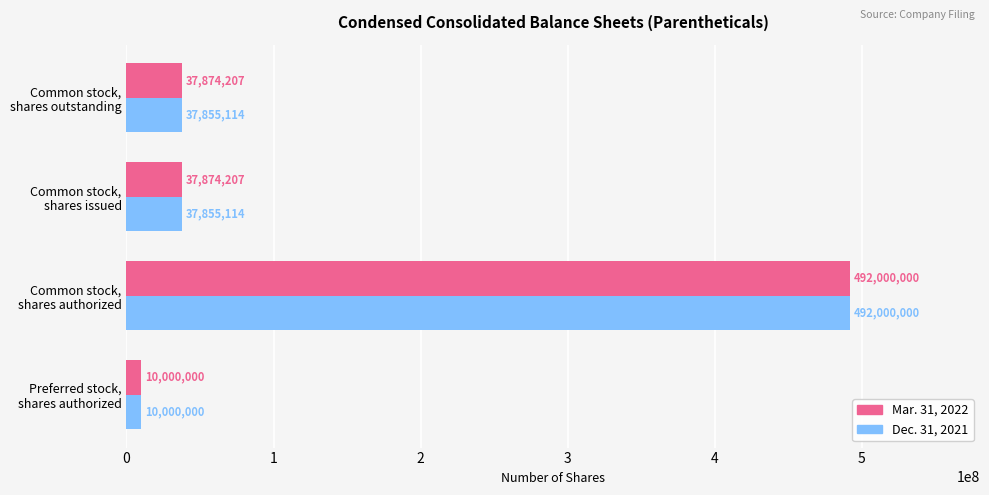

What is the greatest value displayed?

492000000